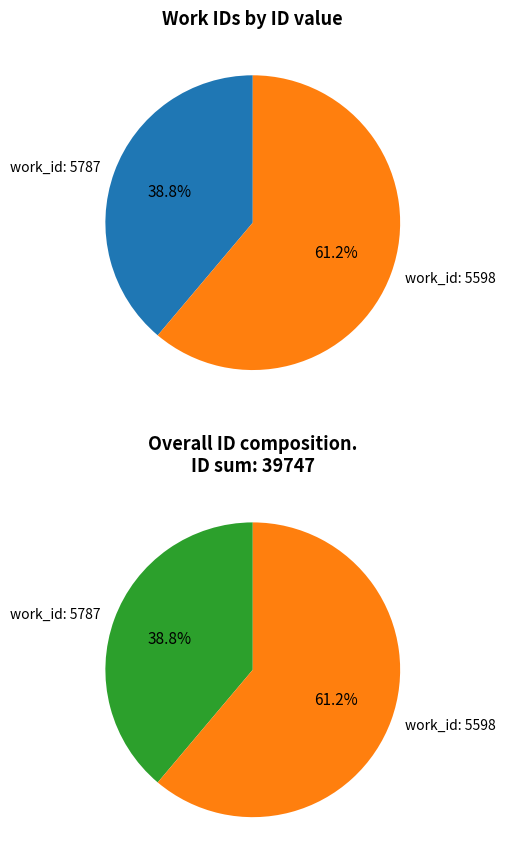

Is there a majority slice in this chart?

Yes